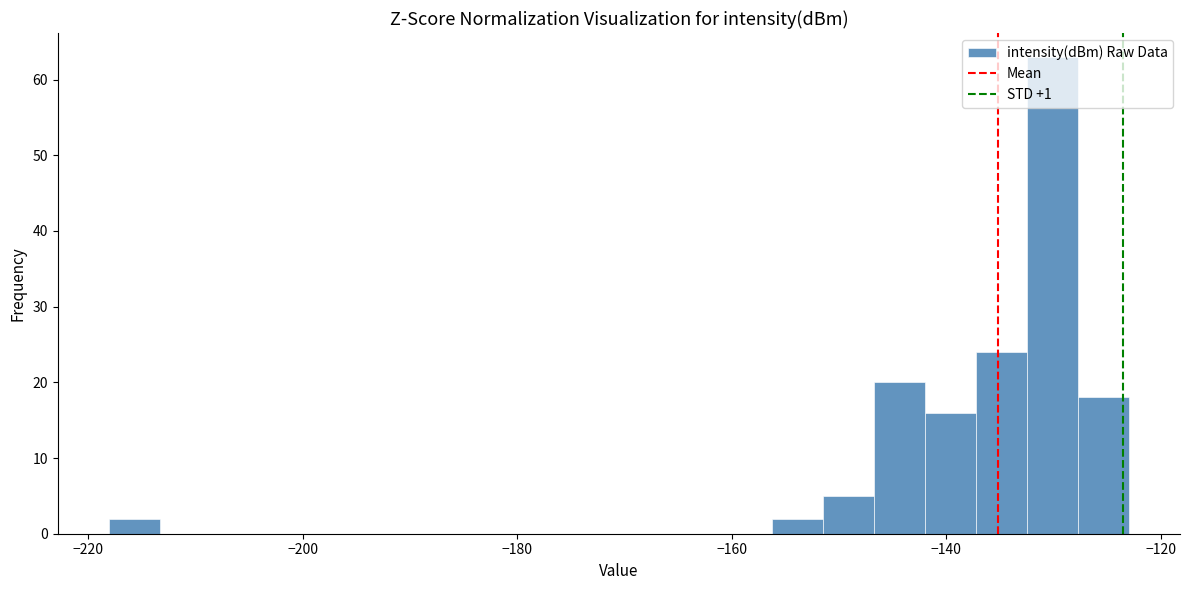

Read against the x-axis, roughly where is the centre of the tallest bar?

-130